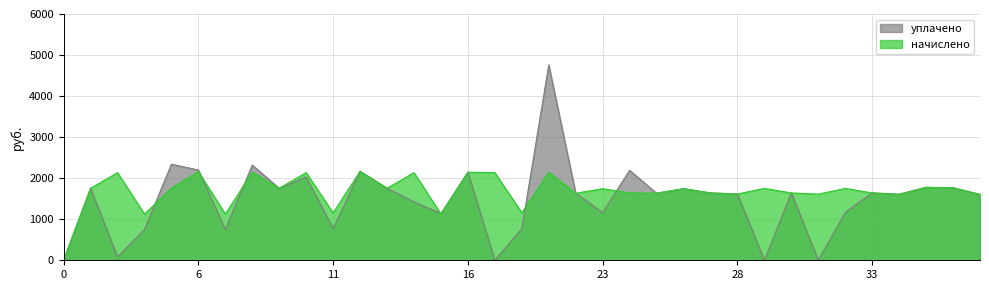

Rank the series by their average value, from highest to lowest.

начислено, уплачено